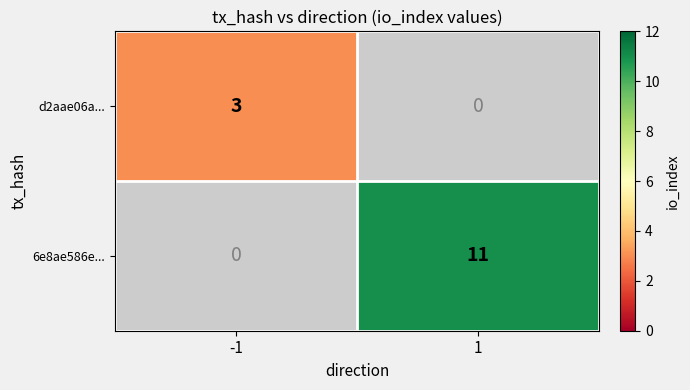

Is it true that 6e8ae586e... equals 11 at 1?

True